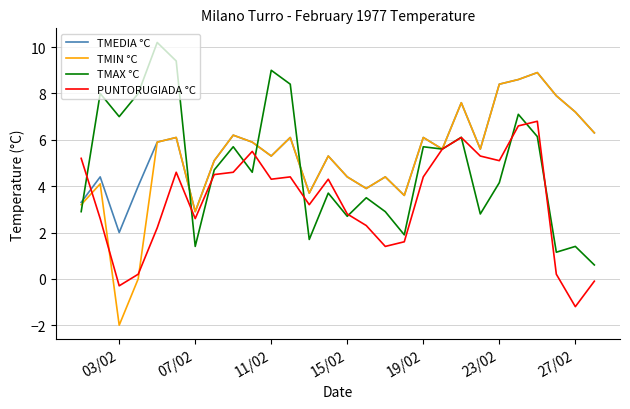

What is the minimum value shown in the chart?

-2.0